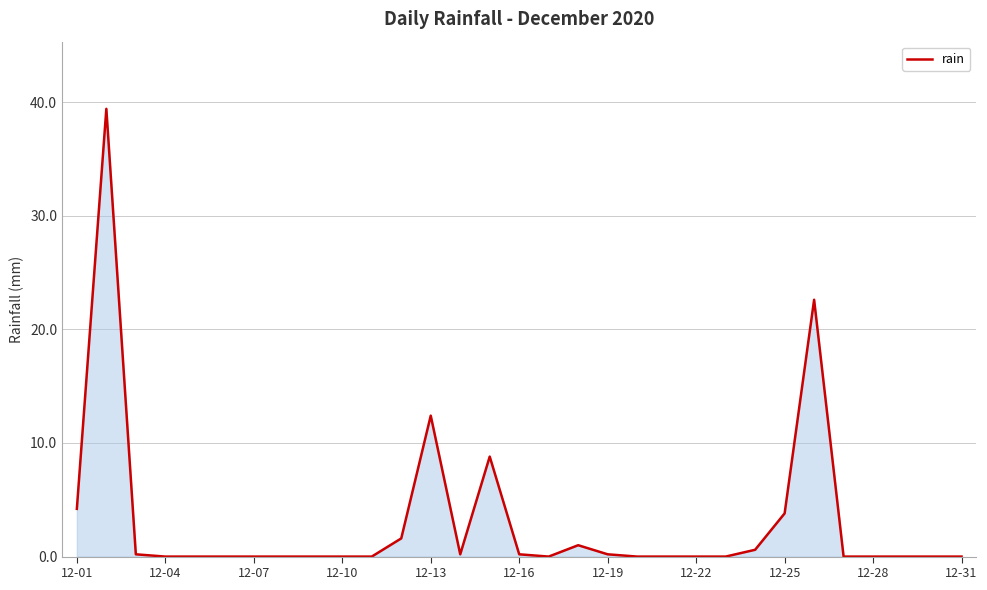

Does the chart display data point markers on the line(s)?

No